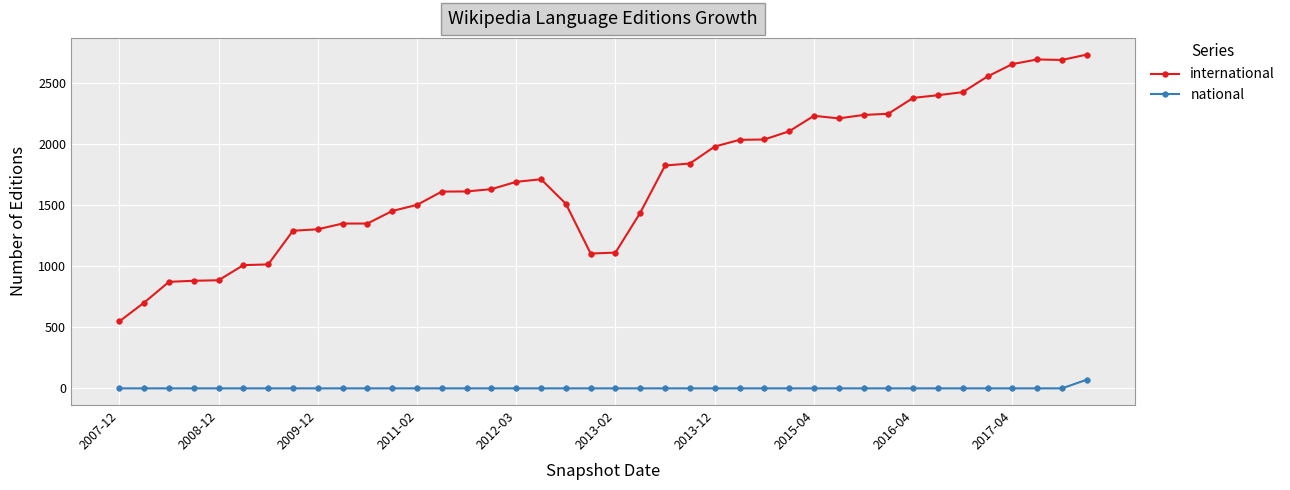

How many categories are shown in the chart?

40